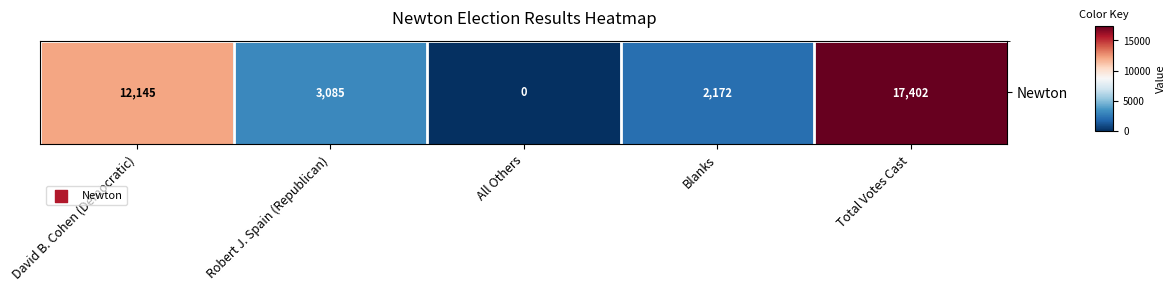

How many distinct data groups are displayed?

1